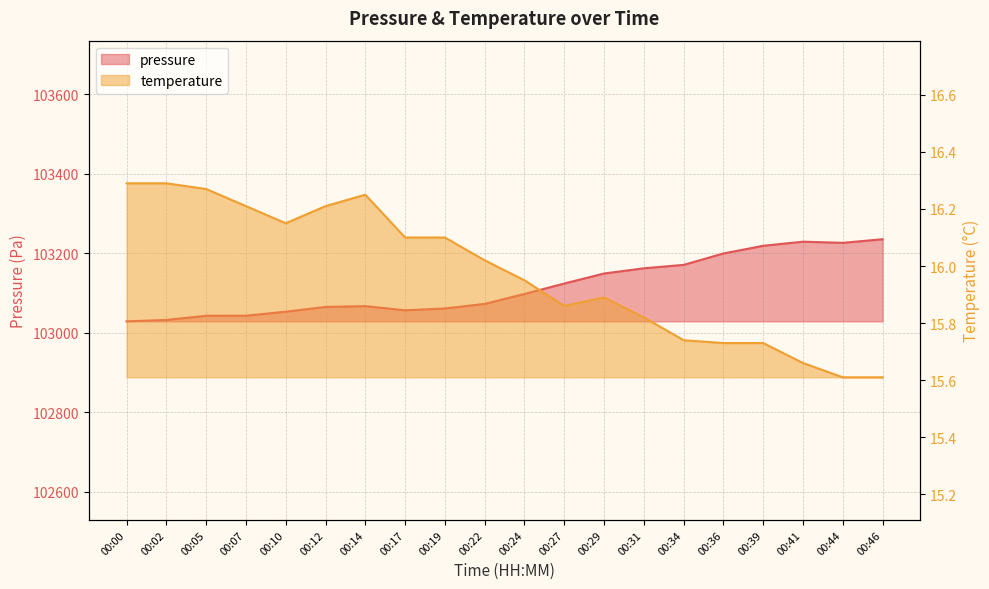

What are all the series names shown in the legend?

pressure, temperature